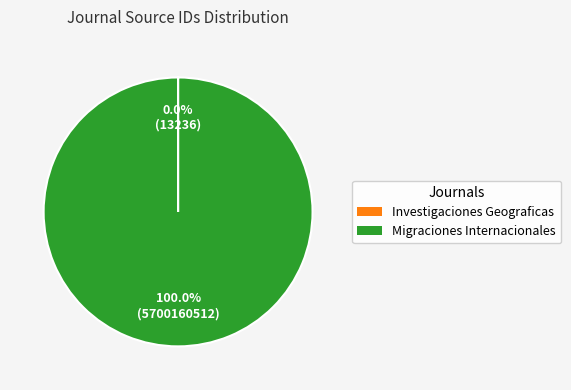

Which category has the biggest portion of the pie?

Migraciones Internacionales